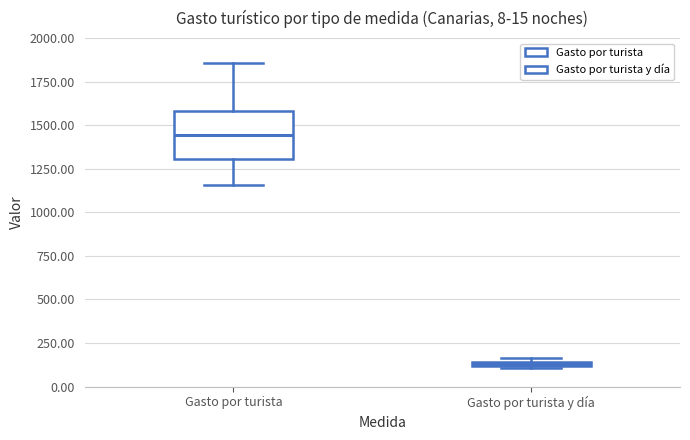

Which box's median line is the highest?

Gasto por turista